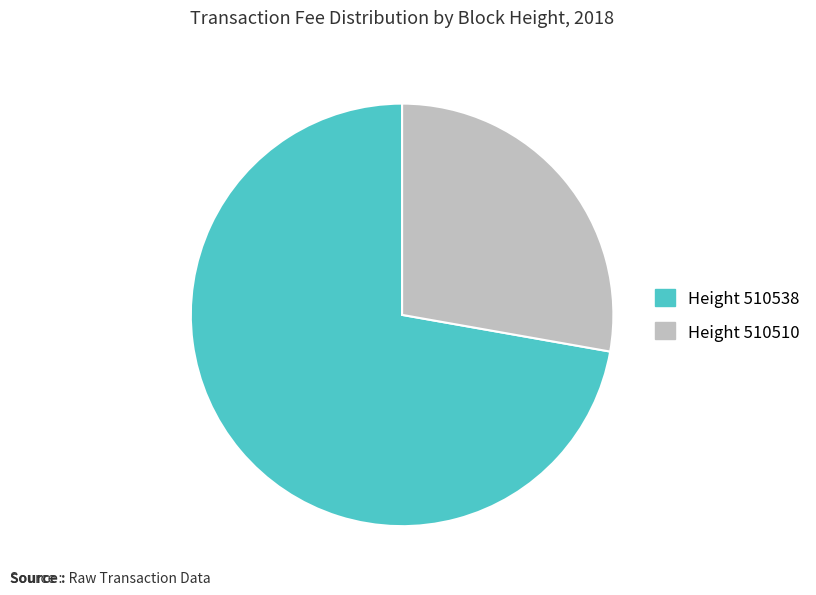

Which slice is the smallest?

Height 510510